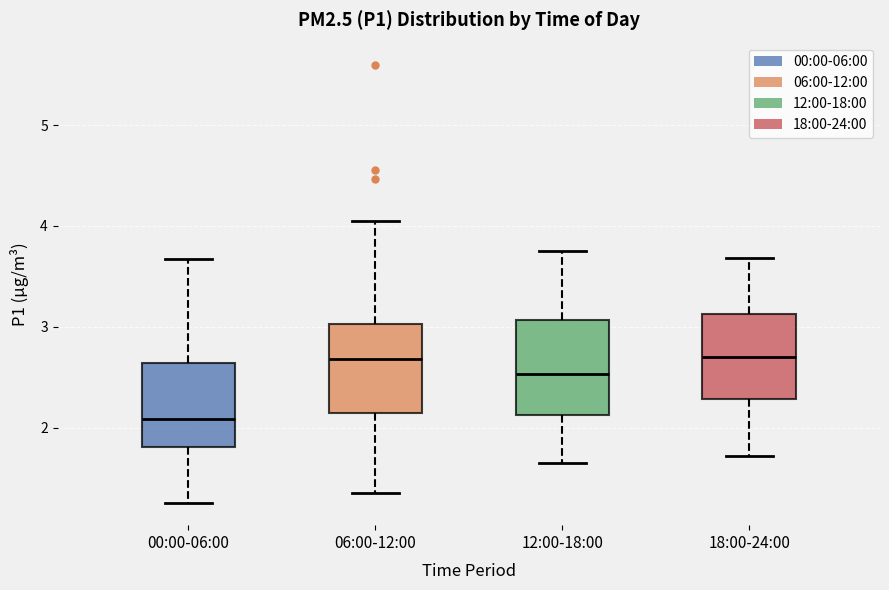

Where does the lower whisker of the box for 18:00-24:00 end on the y-axis? The values are not printed on the chart, so give them approximately, as read against the axis.

1.7